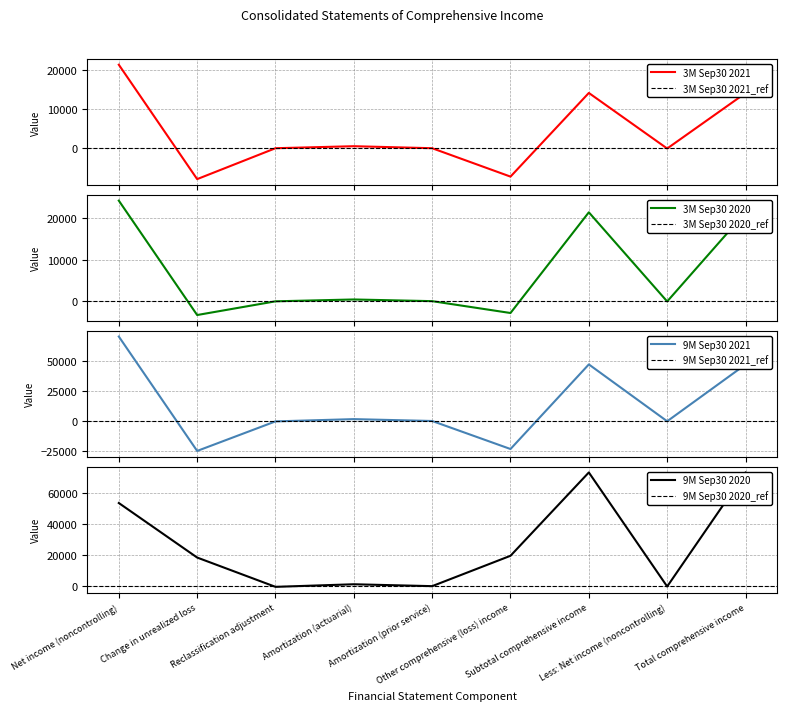

What is the label of the 9th point from the left?

Total comprehensive income